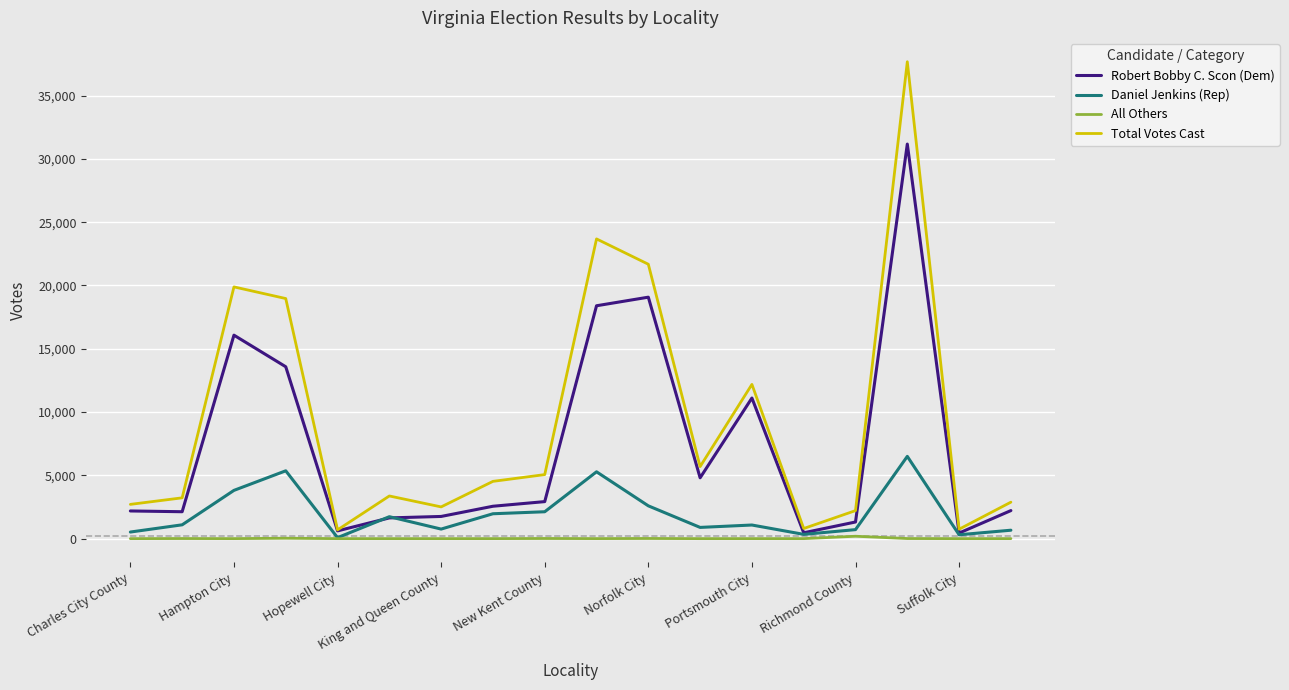

Rank the series by their average value, from lowest to highest.

All Others, Daniel Jenkins (Rep), Robert Bobby C. Scon (Dem), Total Votes Cast